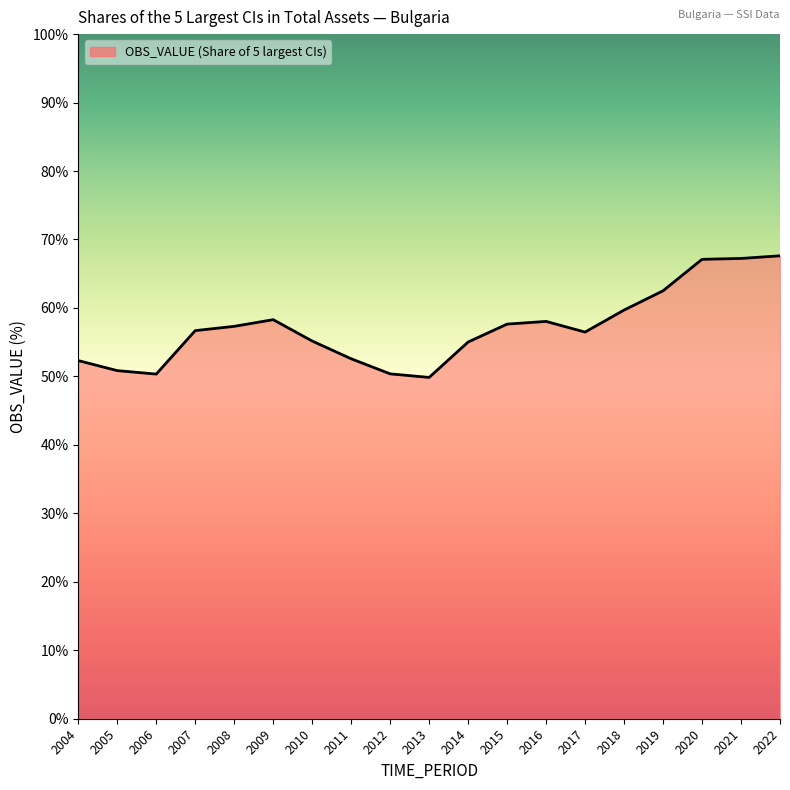

The chart shows a value of 31.9 at 2011. True or false?

False